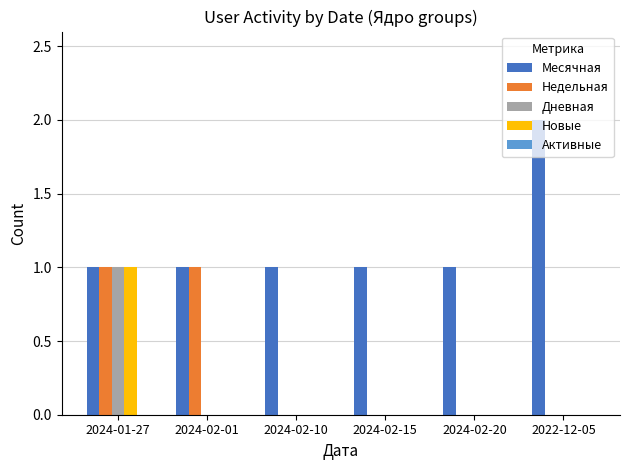

Which series has the largest total across all categories?

Месячная